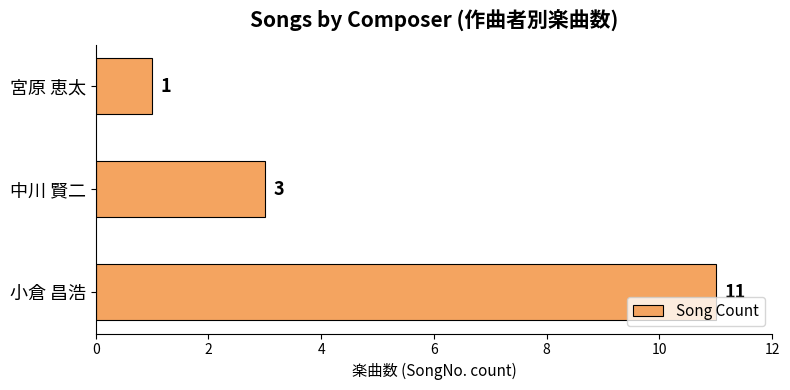

The value at 中川 賢二 is 3. True or false?

True